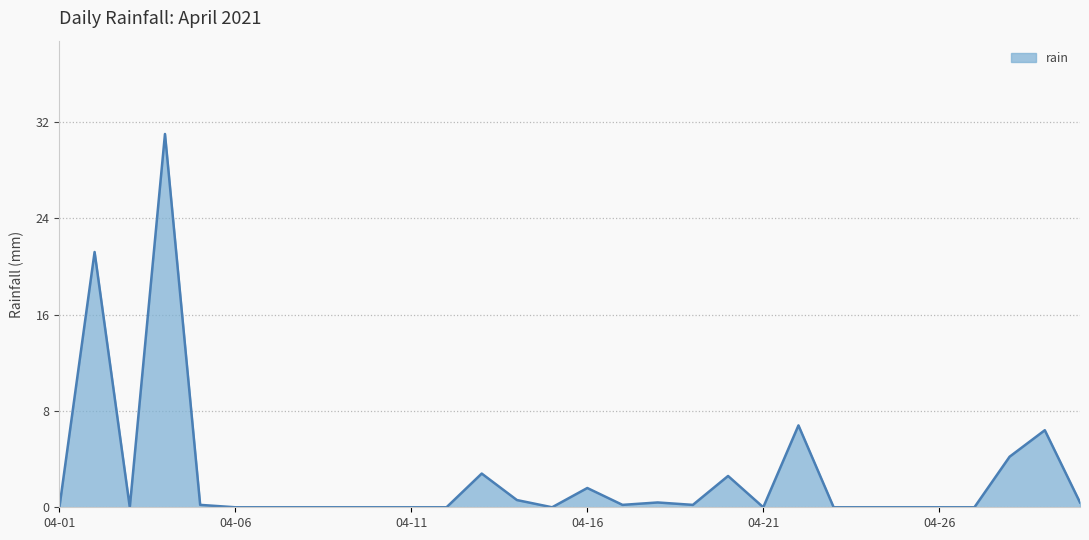

Reading right to left, extract all data points from this chart.

0.4	6.4	4.2	0.0	0.0	0.0	0.0	0.0	6.8	0.0	2.6	0.2	0.4	0.2	1.6	0.0	0.6	2.8	0.0	0.0	0.0	0.0	0.0	0.0	0.0	0.2	31.0	0.0	21.2	0.0